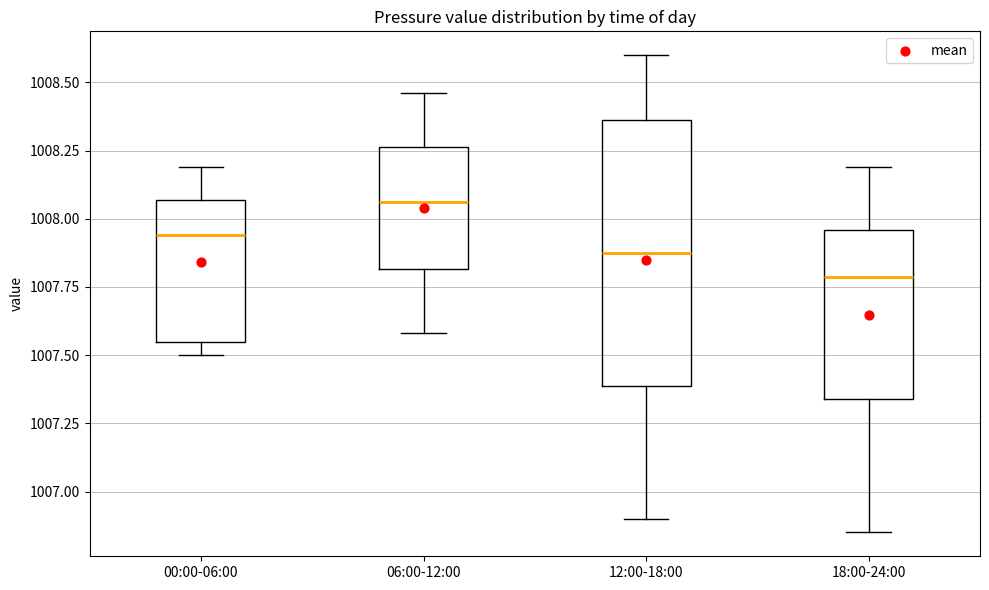

Which box is the tallest, from its lower edge to its upper edge?

12:00-18:00